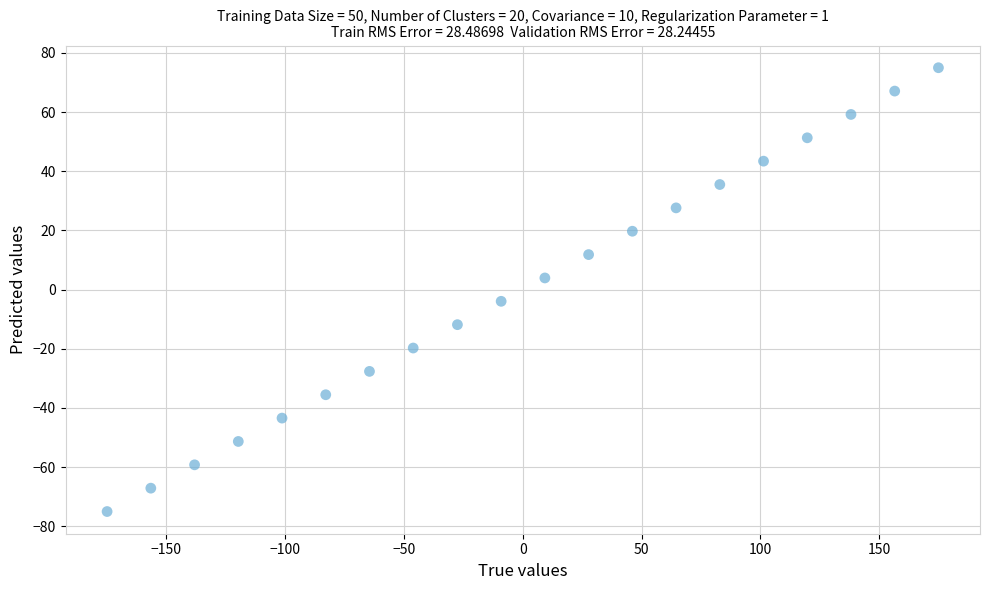

What is the range of X values (max minus min)?

349.9